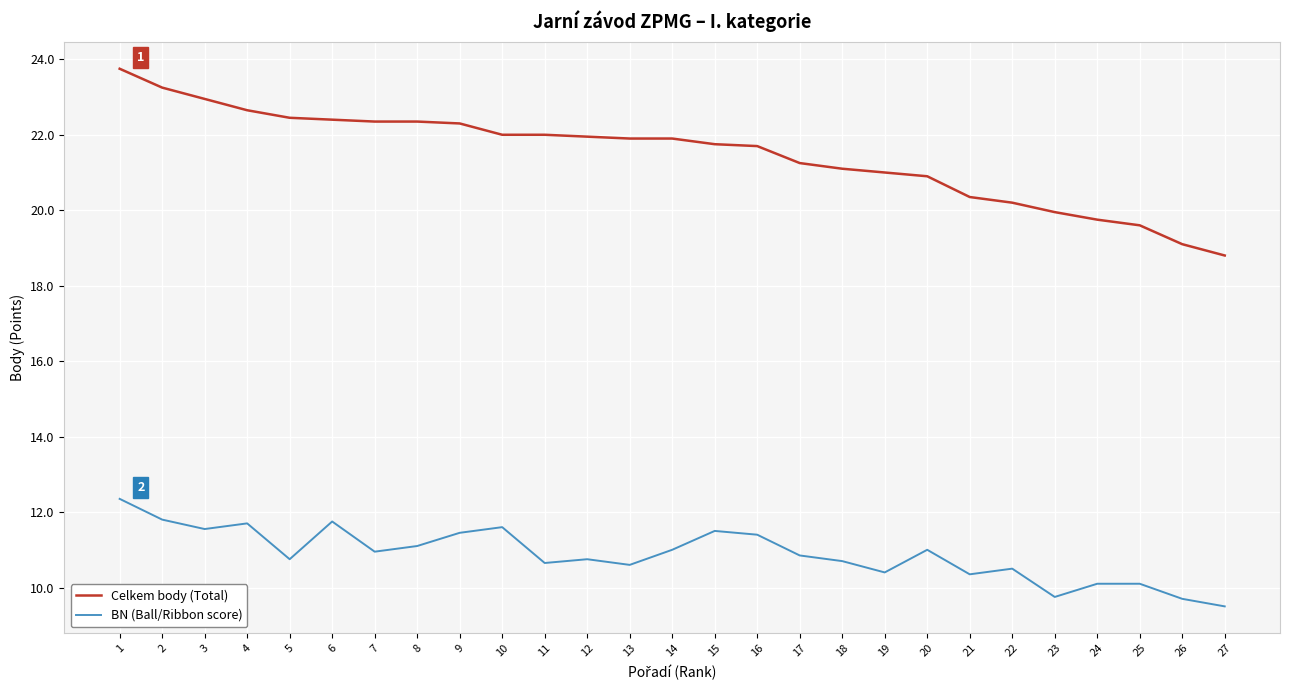

What is the smallest value displayed?

9.5